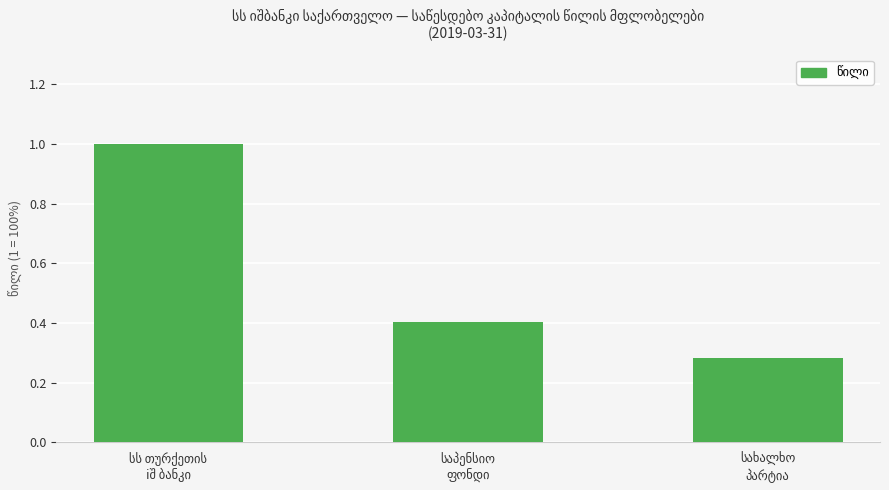

Does the chart contain any negative values?

No